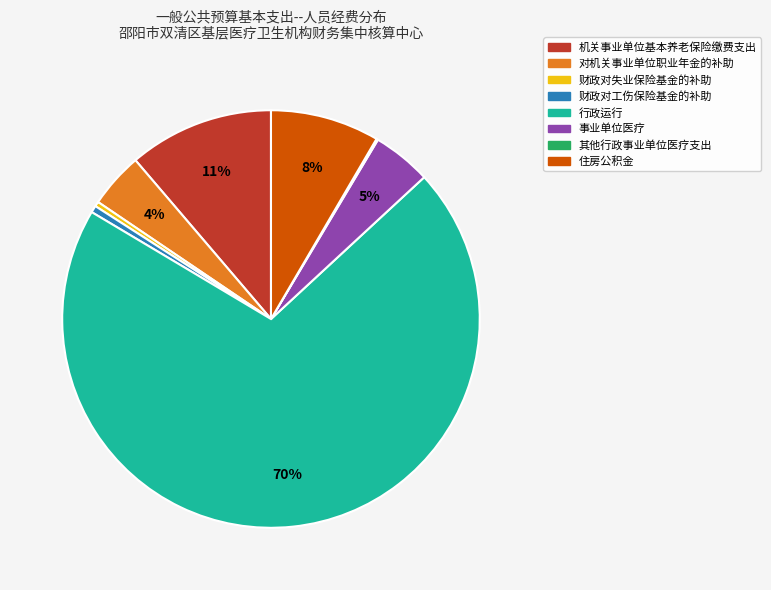

Which has a higher value, 行政运行 or 财政对失业保险基金的补助?

行政运行